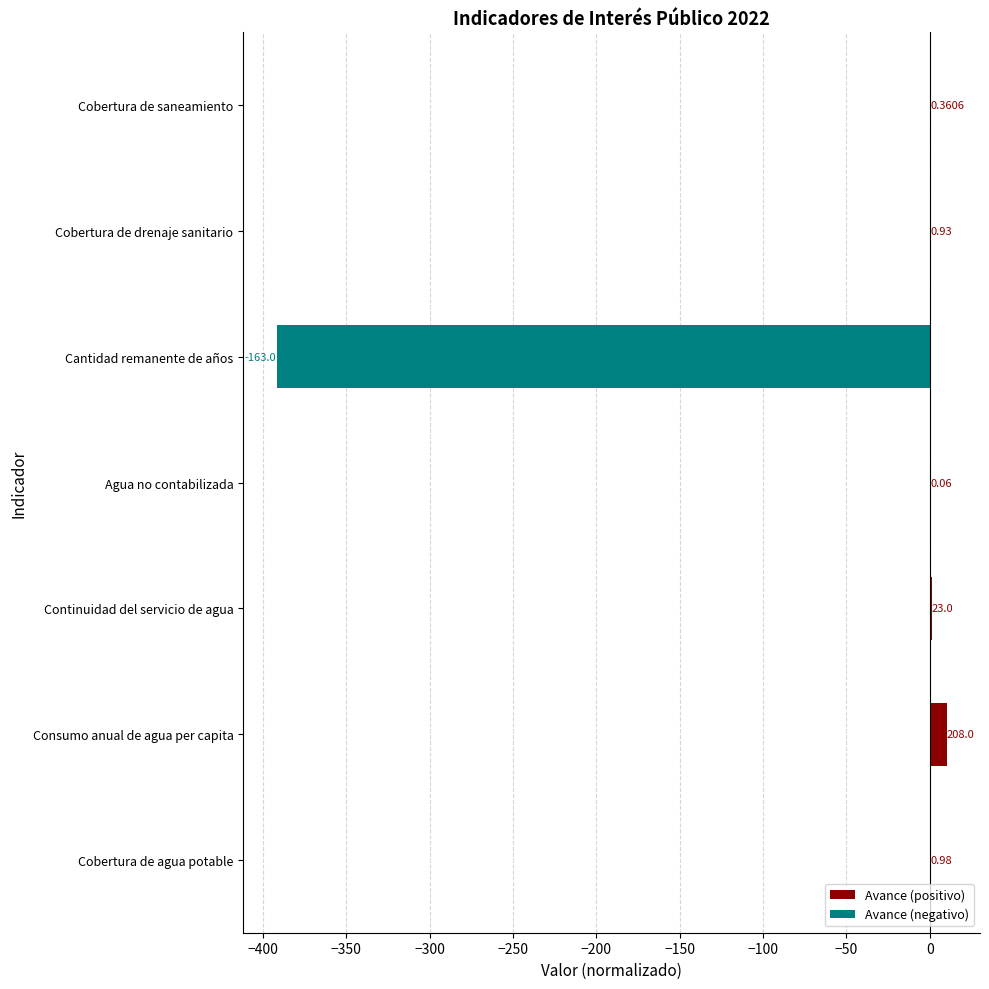

Reading left to right, what are all the values shown in this chart?

Avance (positivo): 0.0	10.0	1.1	0.0	0.0	0.0	0.0
Avance (negativo): 0.0	0.0	0.0	0.0	-391.8	0.0	0.0